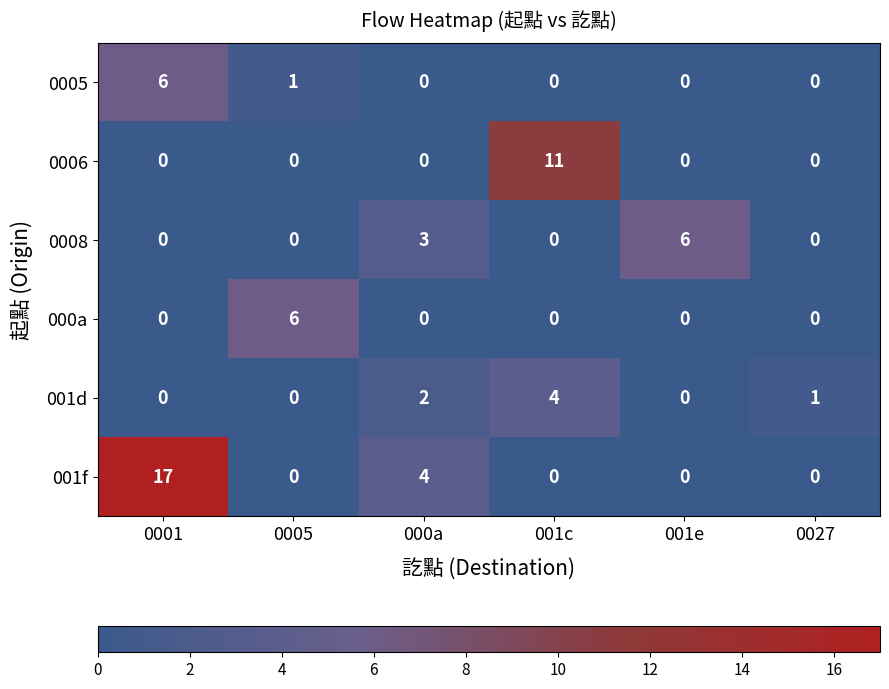

At which category is the sum across all series the highest?

0001